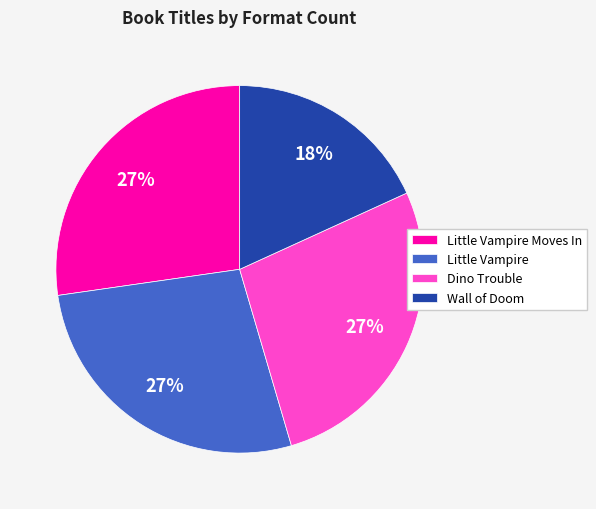

Which slice is the smallest?

Wall of Doom